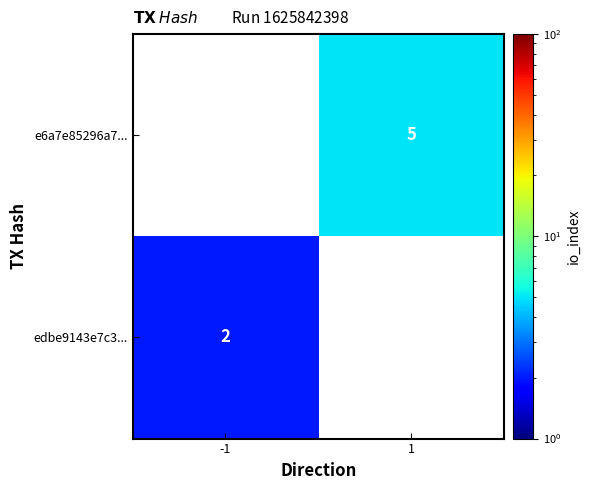

Is it true that e6a7e85296a7... equals 3 at 1?

False